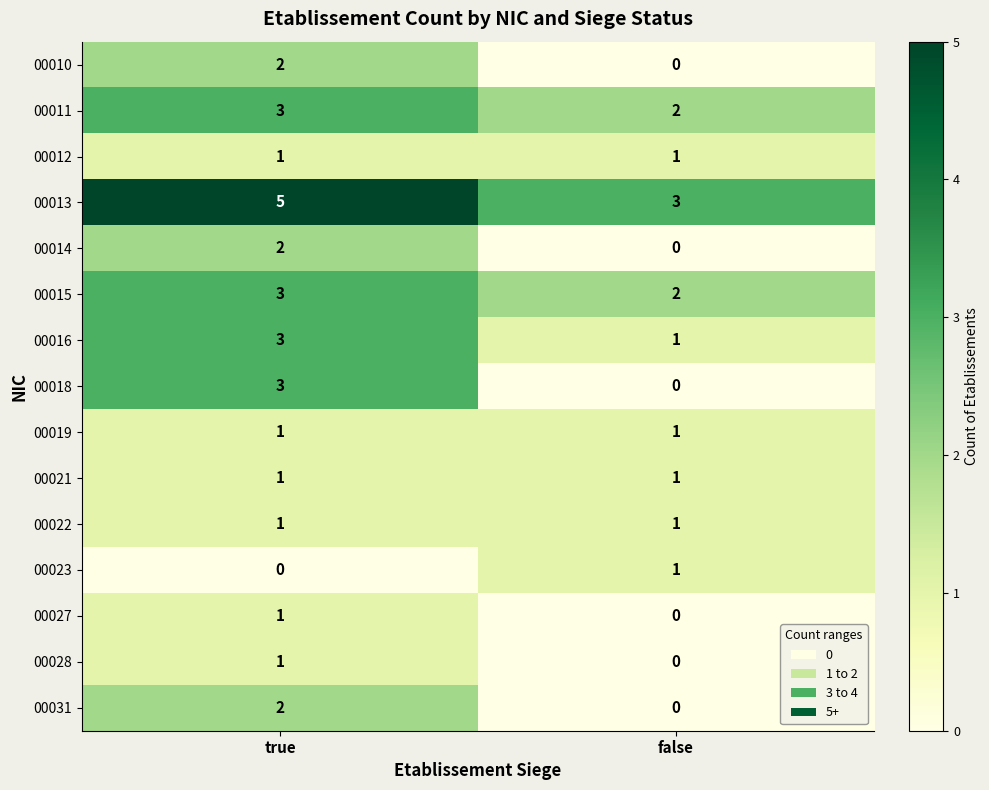

Rank the categories by 00027 value from highest to lowest.

true, false